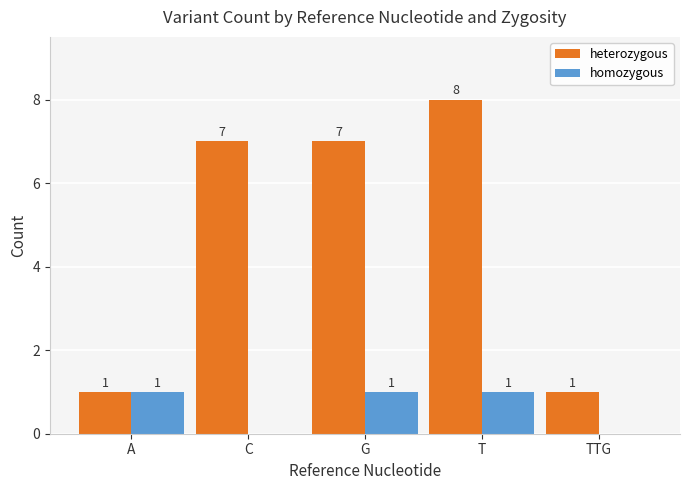

Which category has the highest value across all series?

T